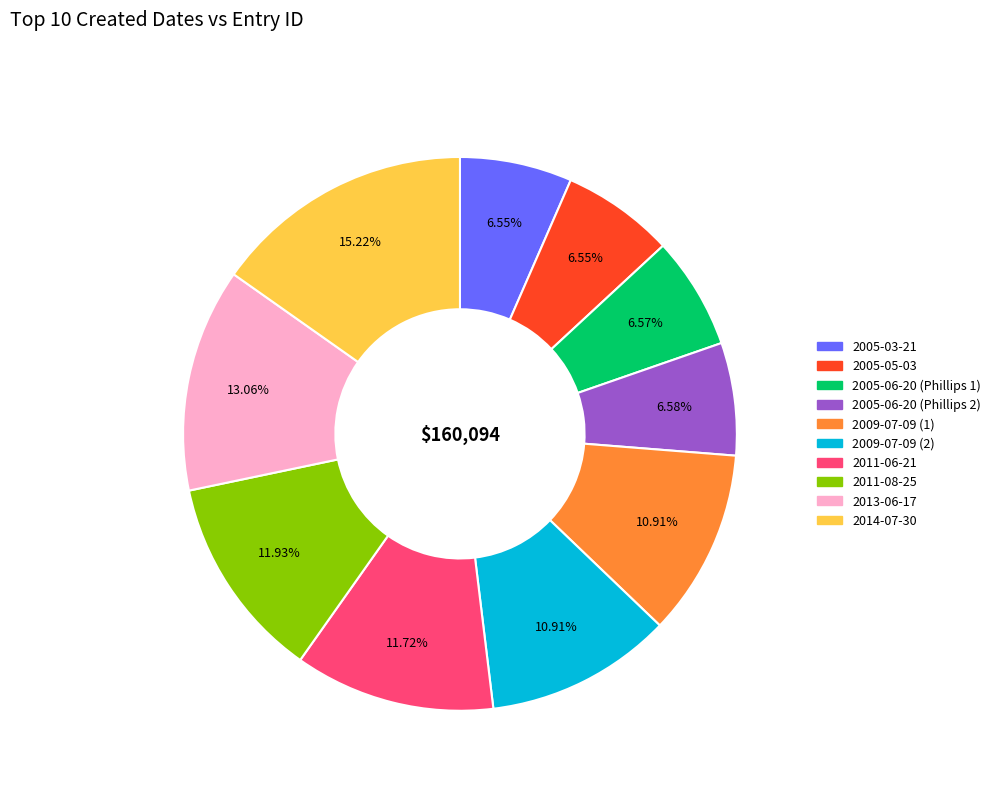

Combined, do 2009-07-09 (2) and 2005-05-03 account for over 50%?

No